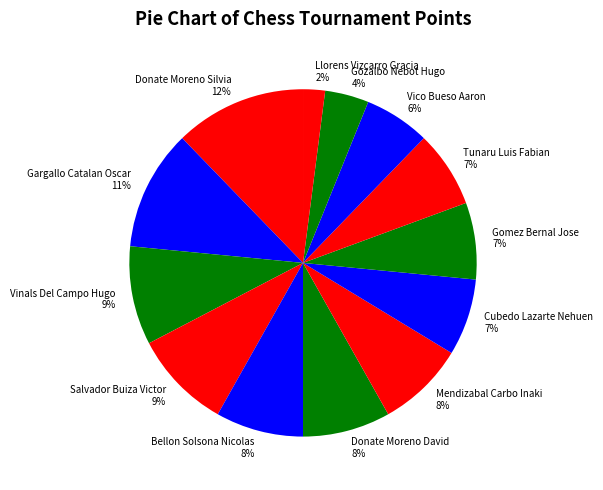

Do Mendizabal Carbo Inaki and Bellon Solsona Nicolas together represent more than half of the pie?

No